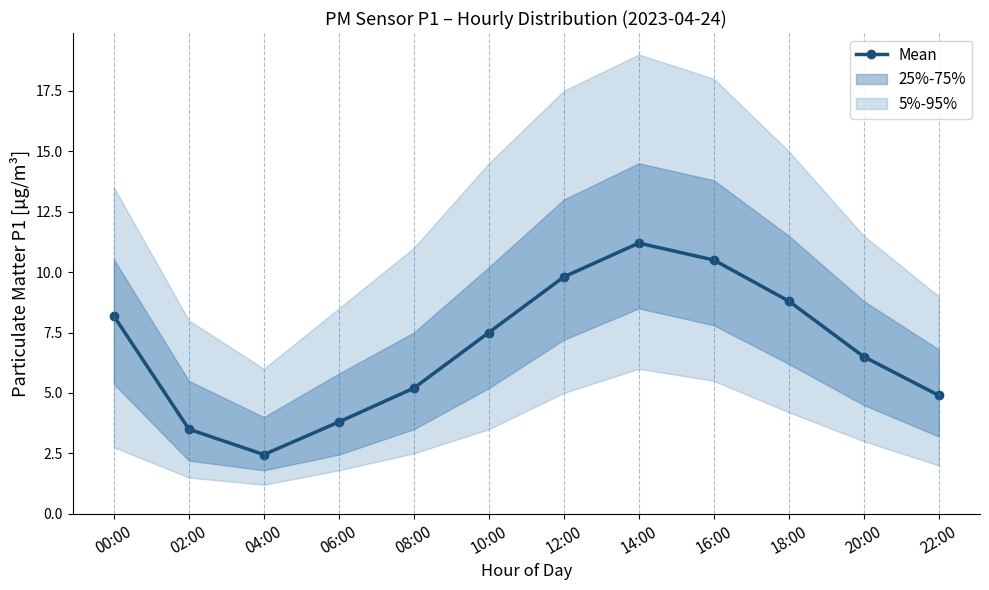

At which category does the chart reach its peak across all series?

14:00